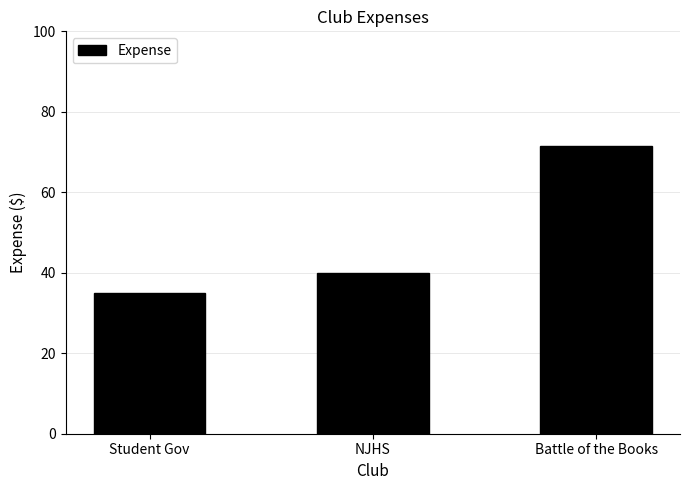

How many values are below 39?

1